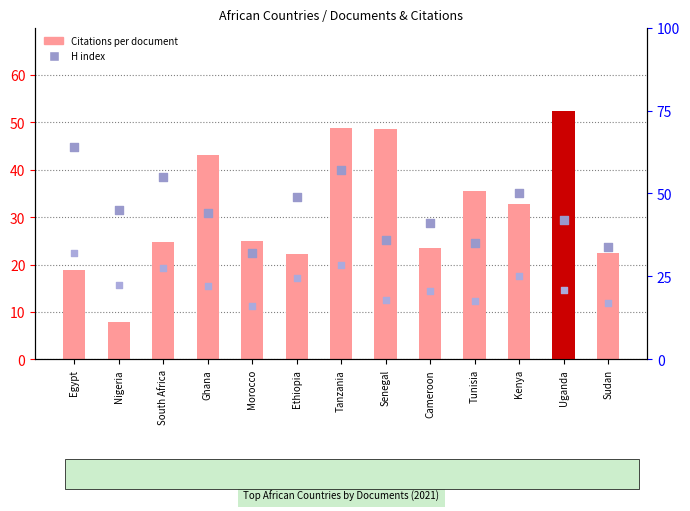

Which series reaches the maximum Y coordinate?

H index